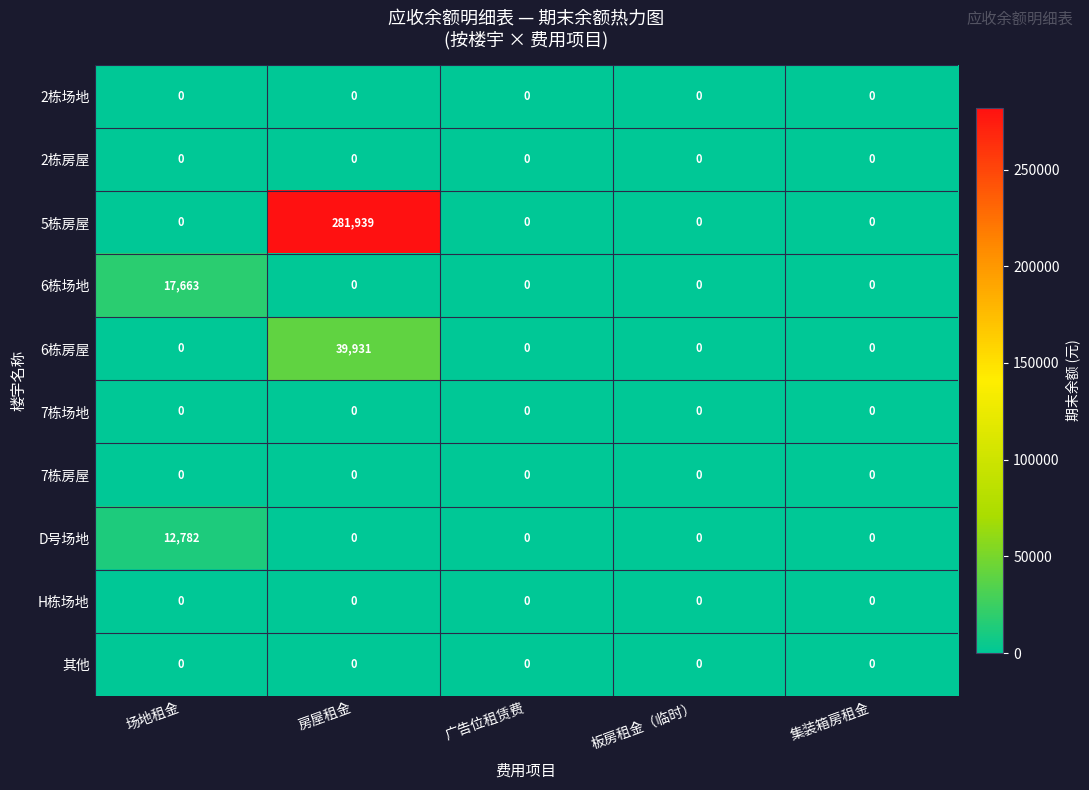

What is the maximum value shown in the chart?

281939